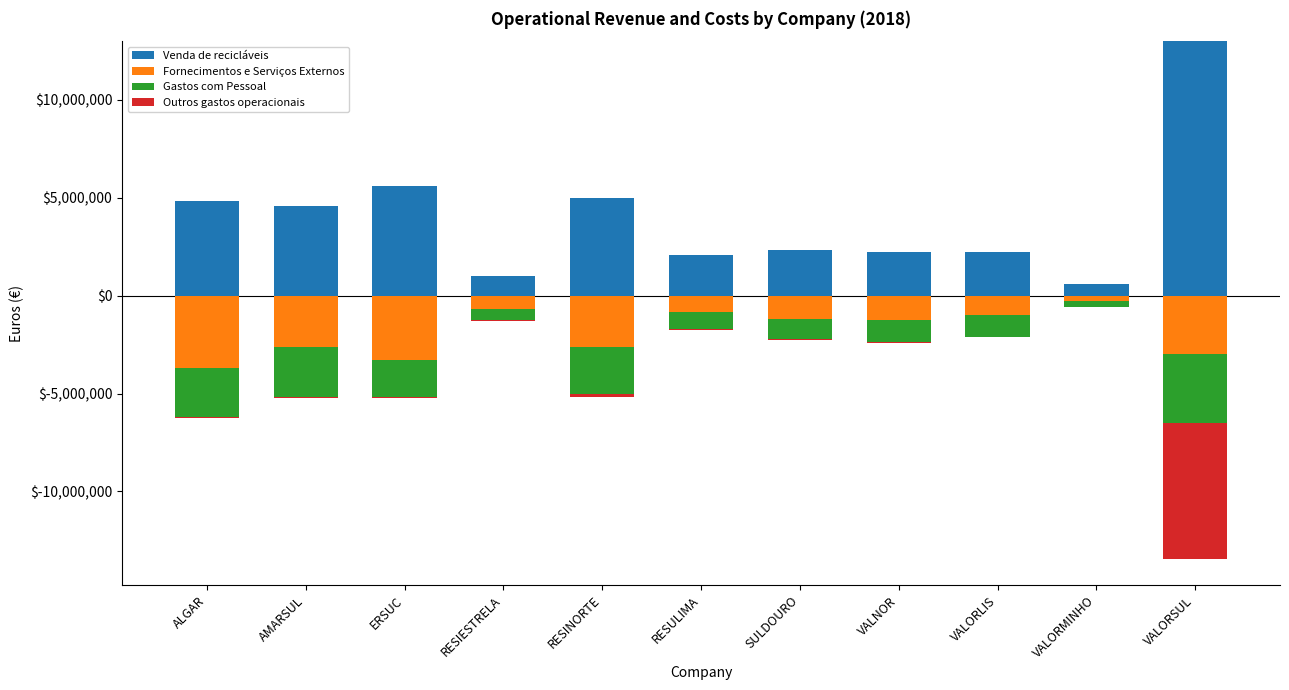

At which label is Venda de recicláveis closest to 6793338?

ERSUC